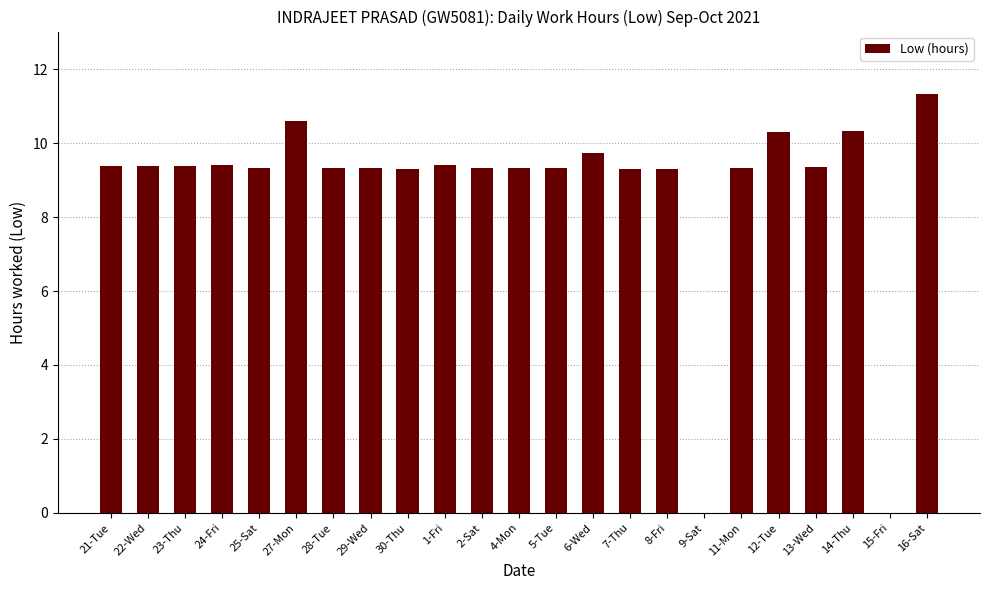

Approximately how many times larger is the value at 23-Thu compared to 22-Wed?

1.0